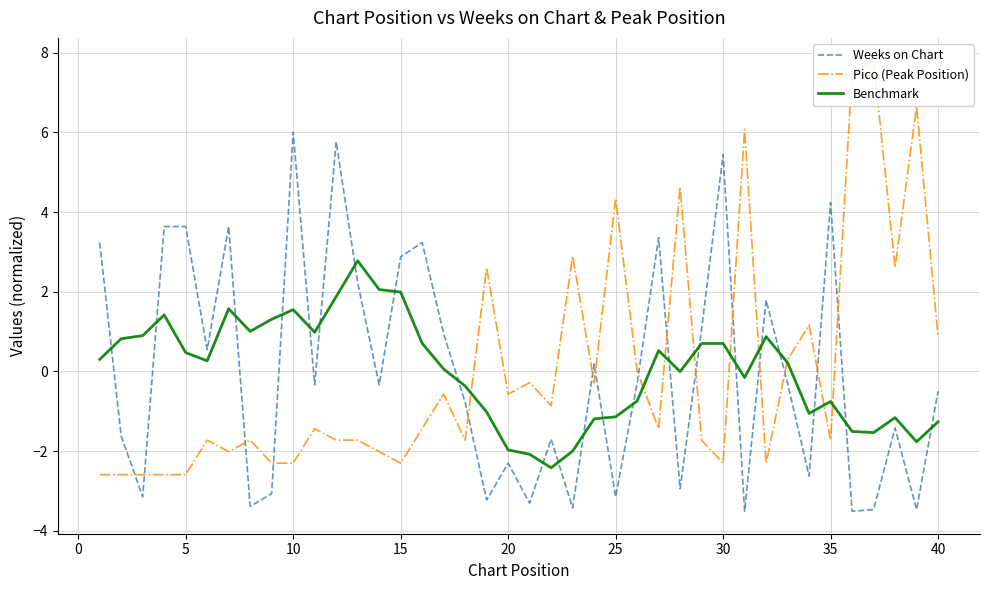

What is the minimum value for Benchmark?

-2.4